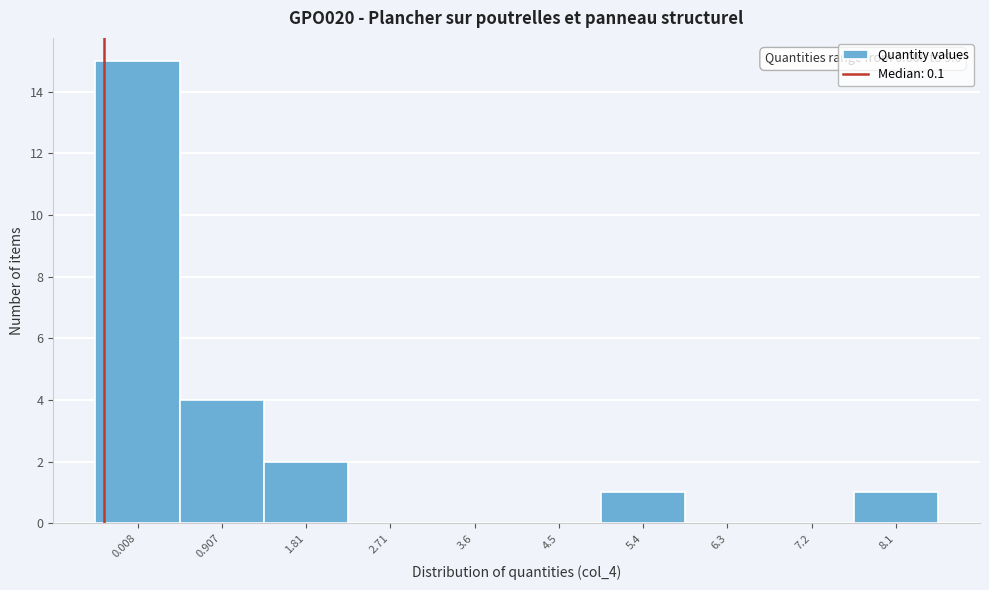

Reading left to right, list all the values displayed in this chart.

0.008=15	0.907=4	1.81=2	2.71=0	3.6=0	4.5=0	5.4=1	6.3=0	7.2=0	8.1=1